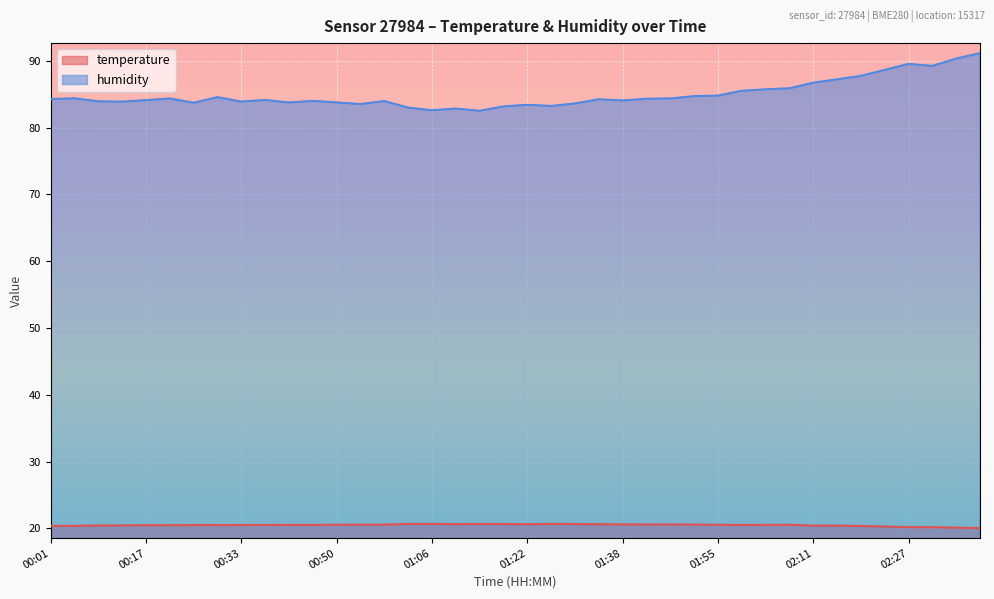

What is the total value across all series at 00:58?

104.5